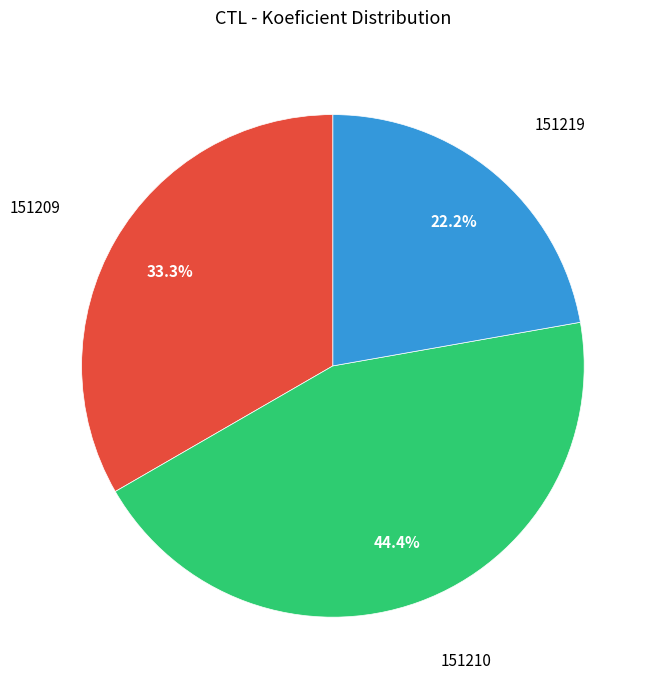

How many slices are in this pie chart?

3